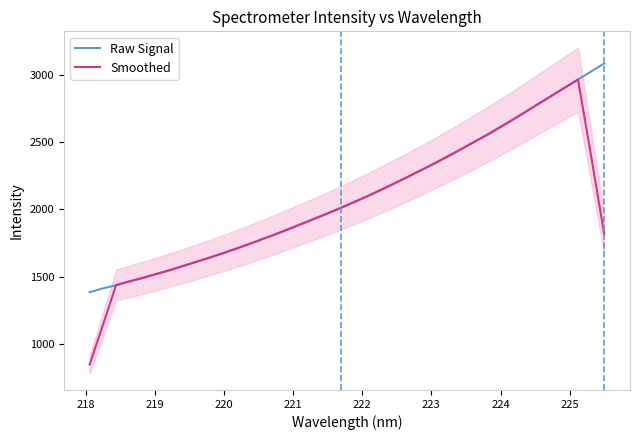

What is the highest value of the Raw Signal series?

3085.0